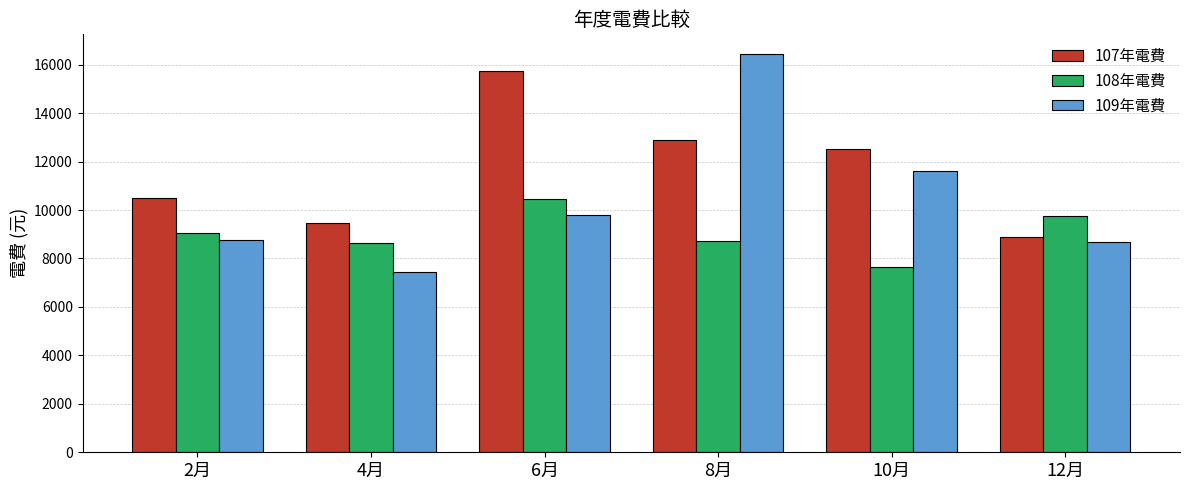

Which label corresponds to the largest value in the chart?

8月